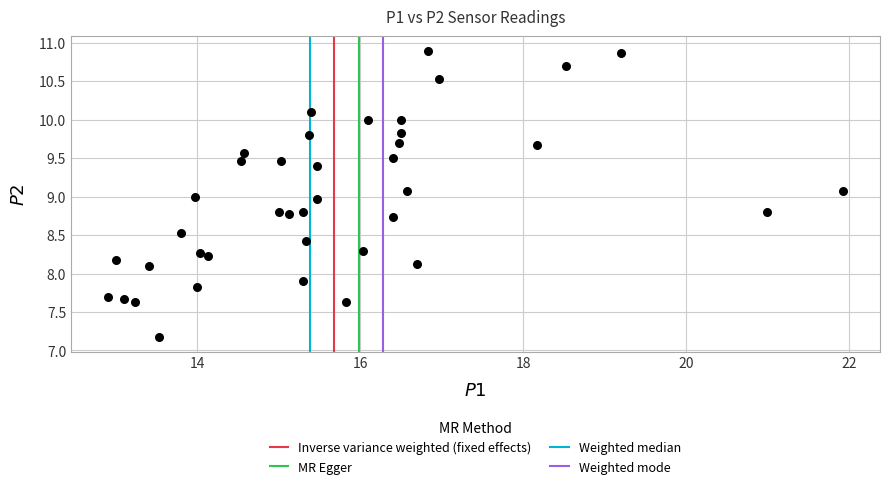

What is the range of X values (max minus min)?

9.0